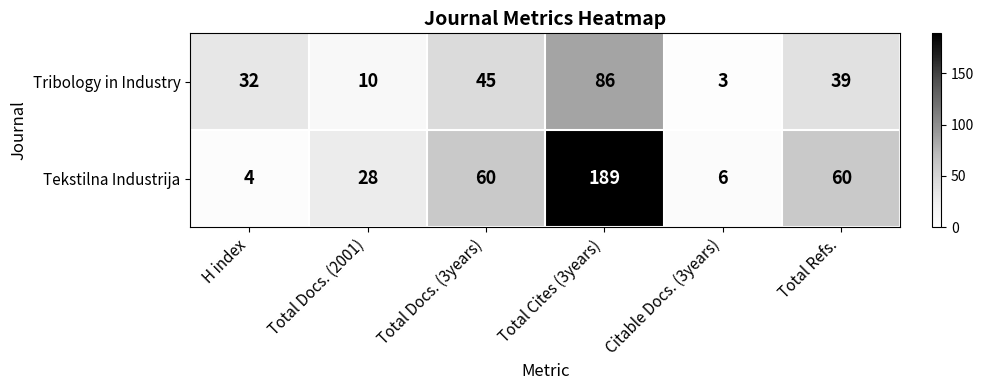

Where does the Tribology in Industry series first go above 39?

Total Docs. (3years)